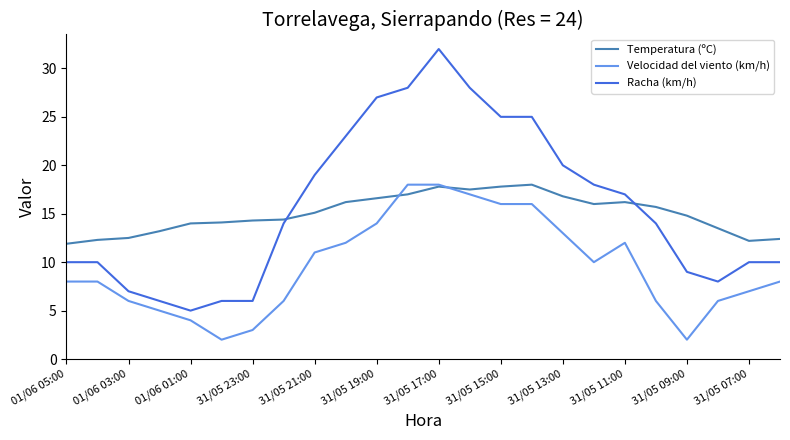

What is the lowest value of the Temperatura (ºC) series?

11.9